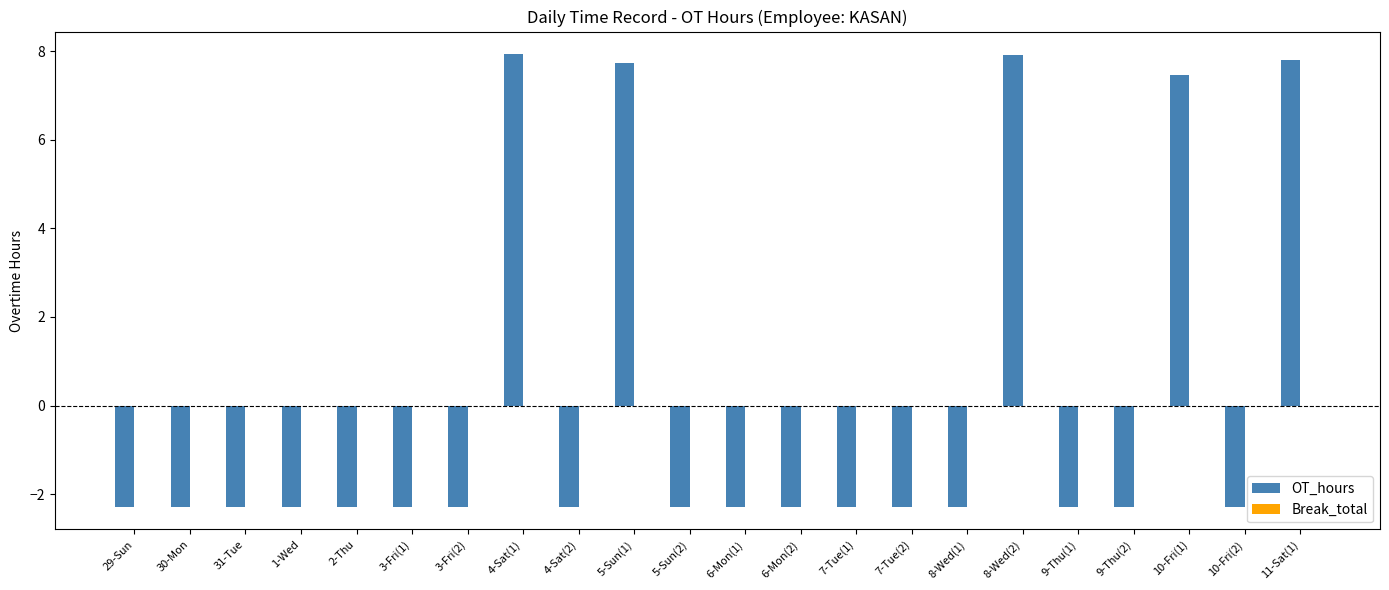

What is the minimum value shown in the chart?

-2.3